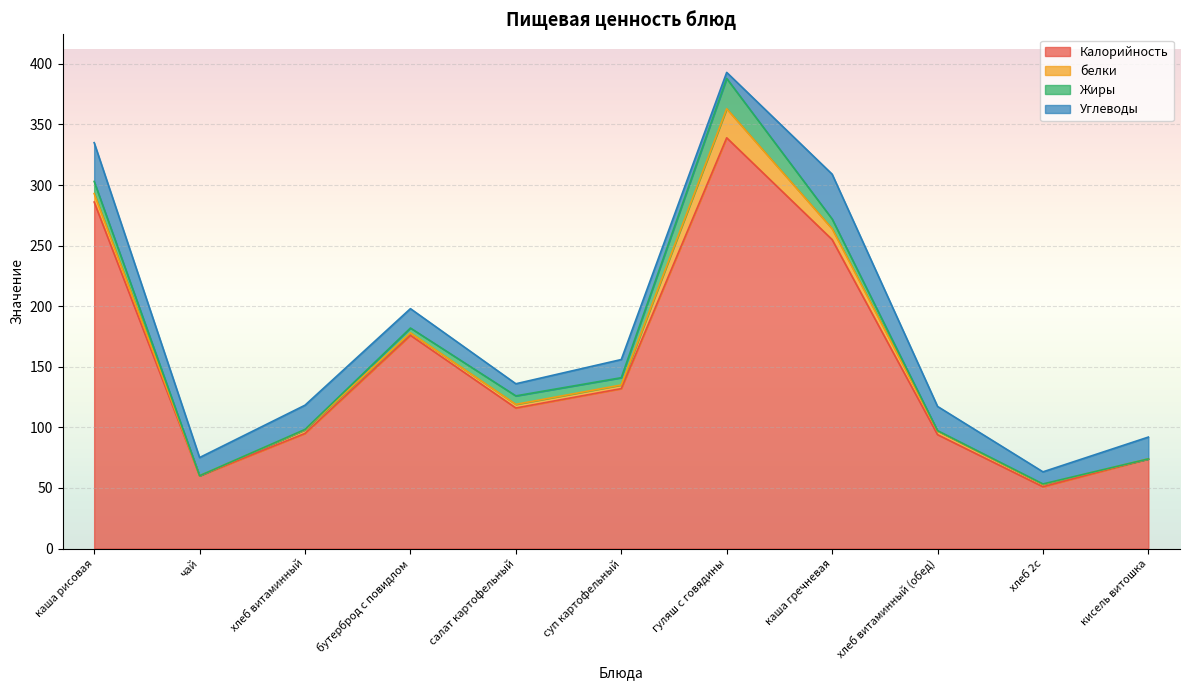

Does the chart display data point markers on the line(s)?

No